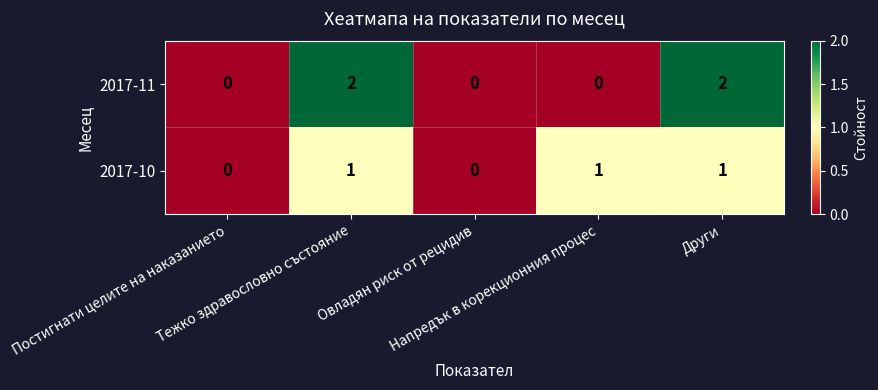

Which series has the largest total across all categories?

2017-11